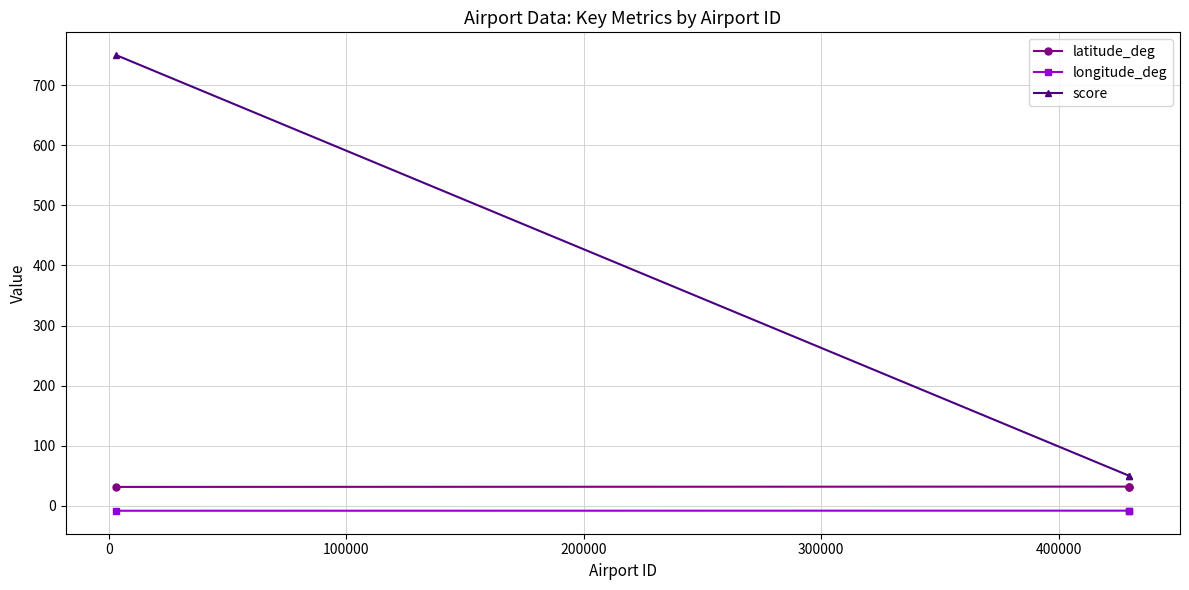

Which series has the largest range (max minus min)?

score